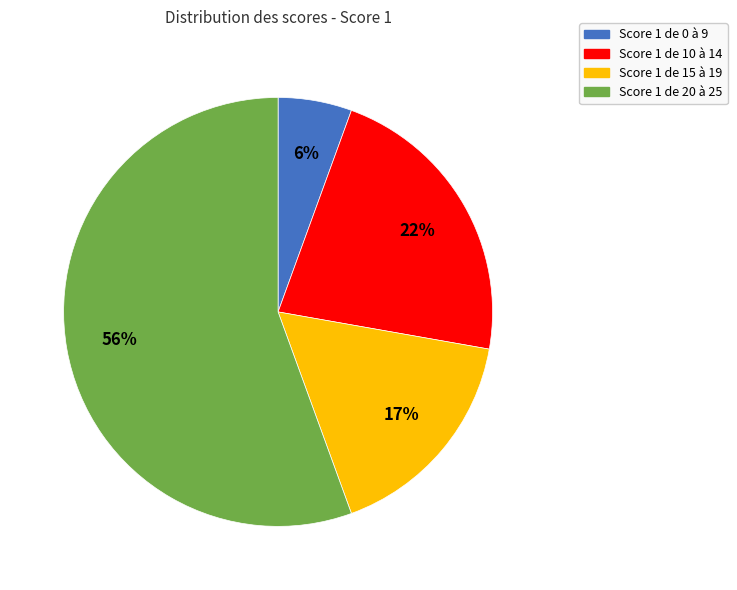

Does any single category account for the majority?

Yes